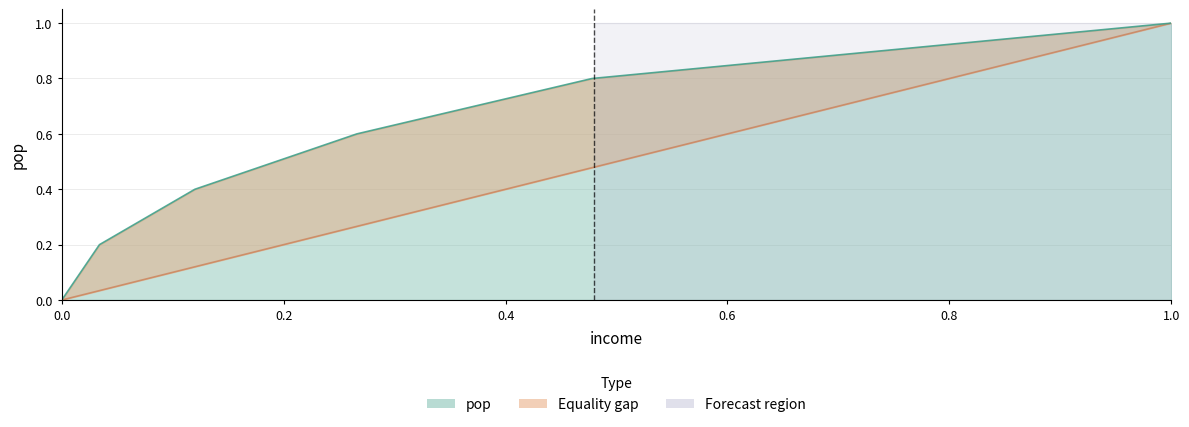

What is the sum of the pop values at 0.12 and 0.034?

0.6